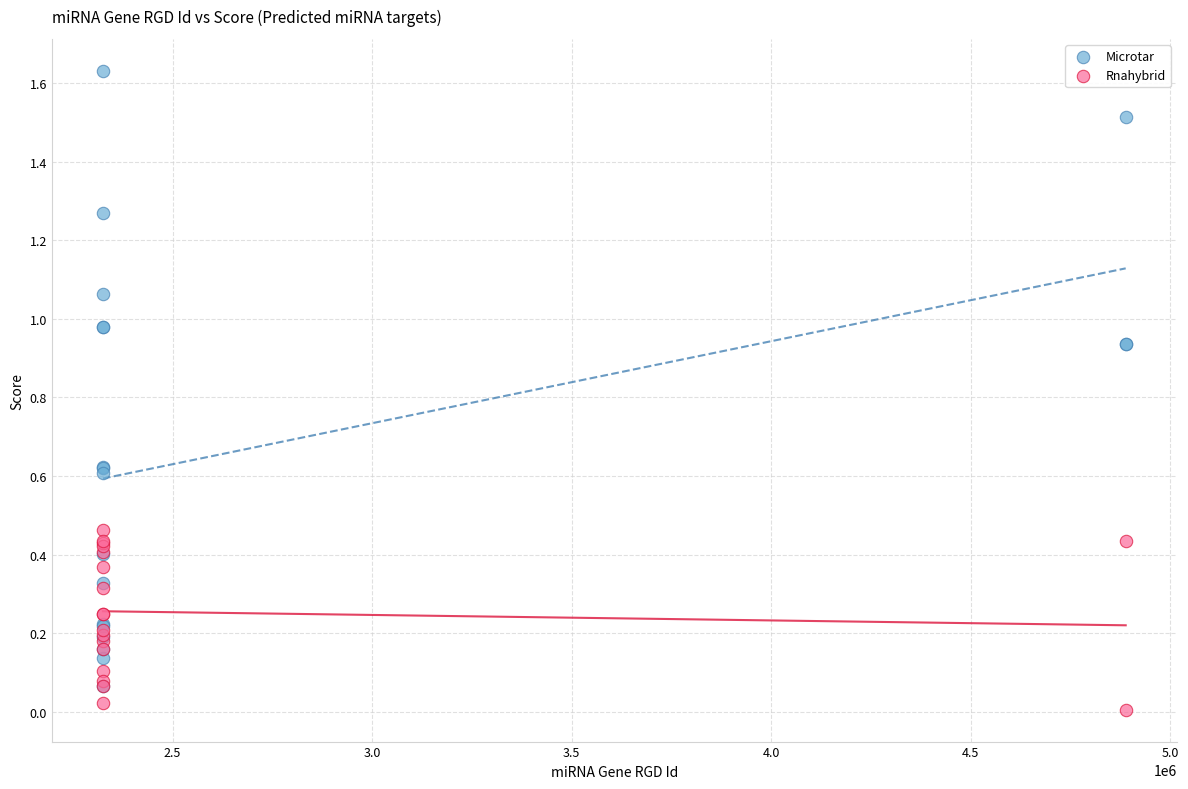

Which series reaches the maximum Y coordinate?

Microtar